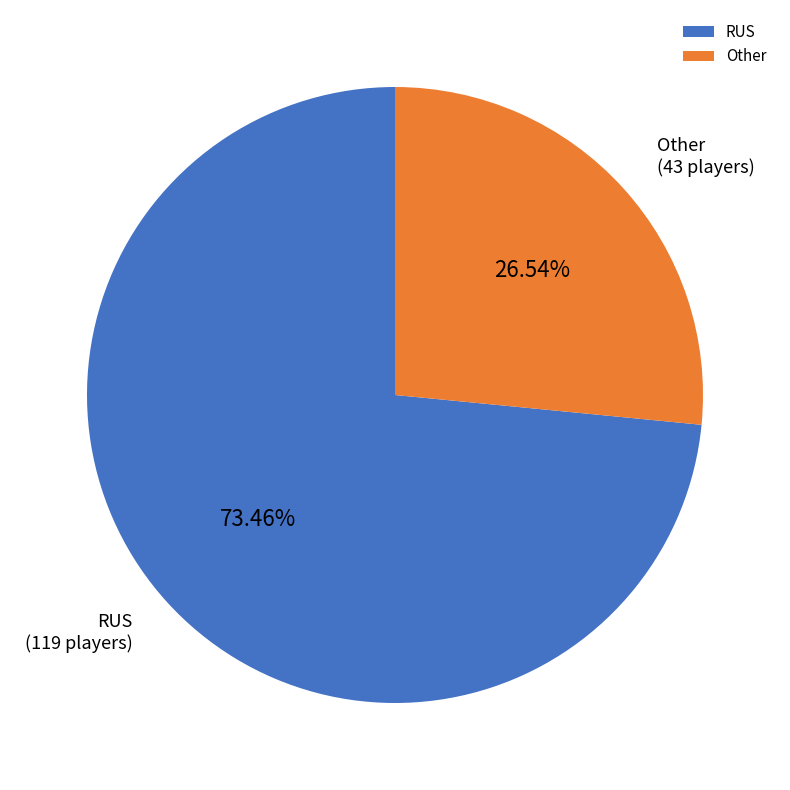

To the nearest percent, what percentage of the pie is RUS?

73%